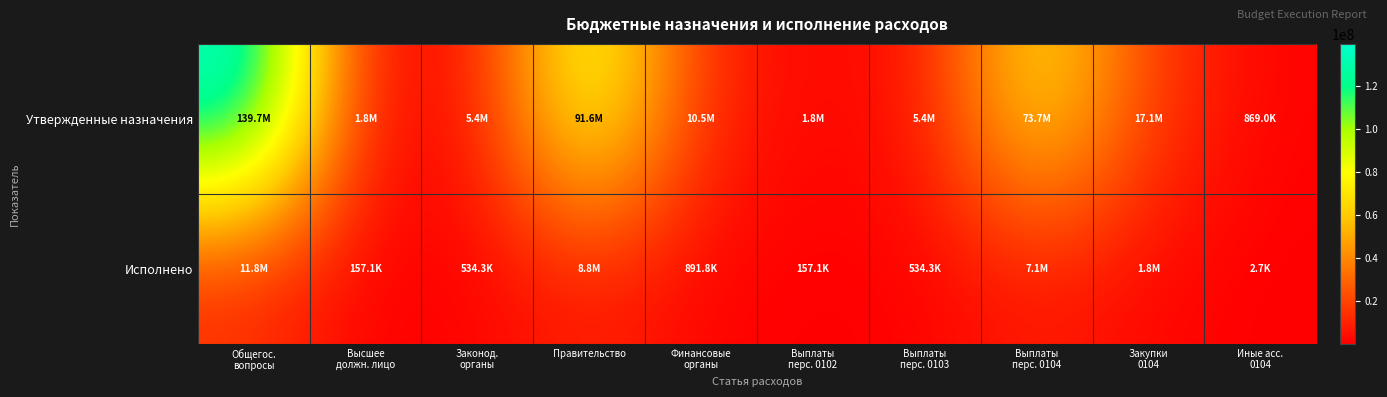

List the series in order of their peak value, highest first.

Утвержденные назначения, Исполнено